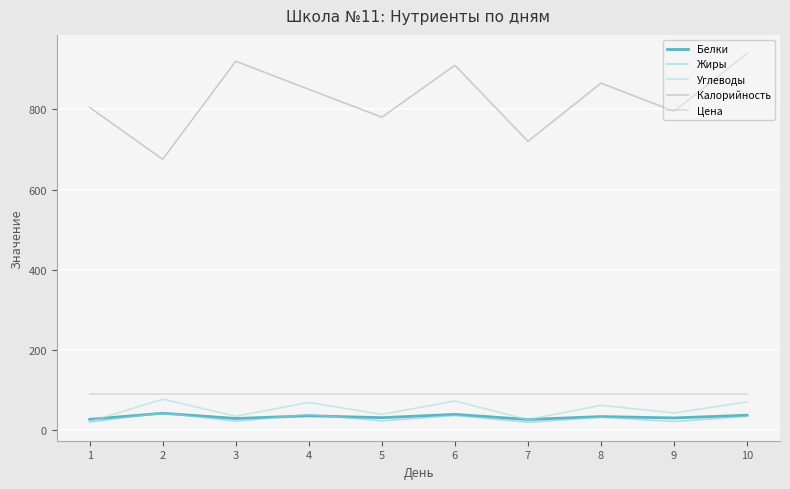

True or false: Цена and Белки cross at least once.

False